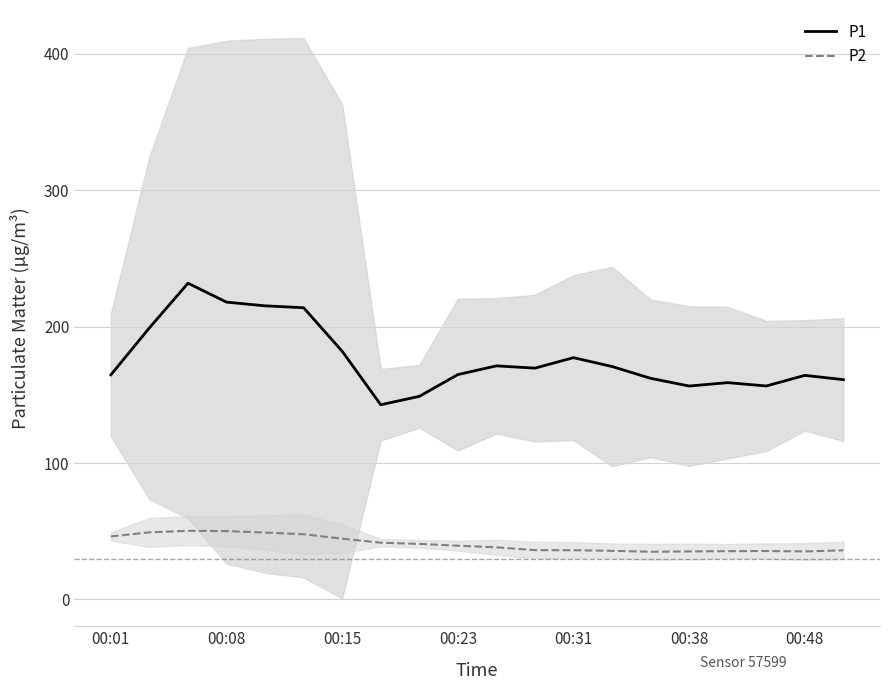

True or false: P1 and P2 cross at least once.

False